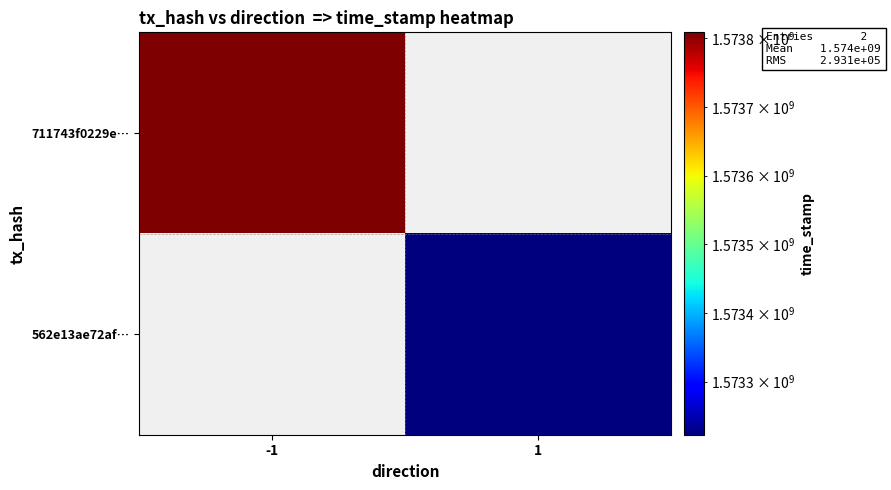

At 1, list the series in order from largest to smallest.

711743f0229e…, 562e13ae72af…